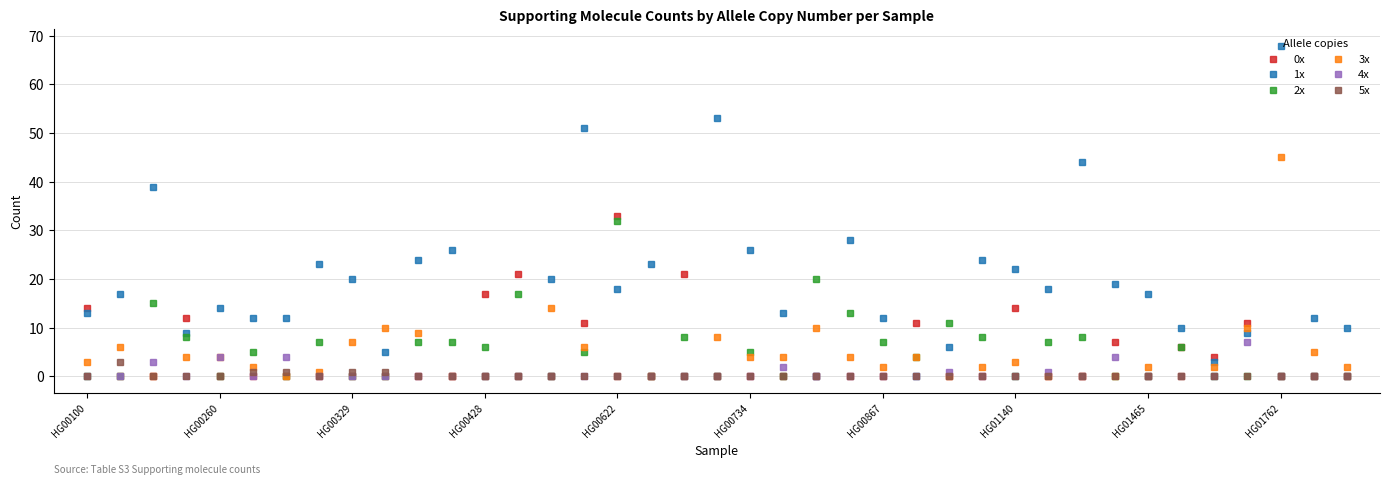

Which series has the largest range (max minus min)?

1x